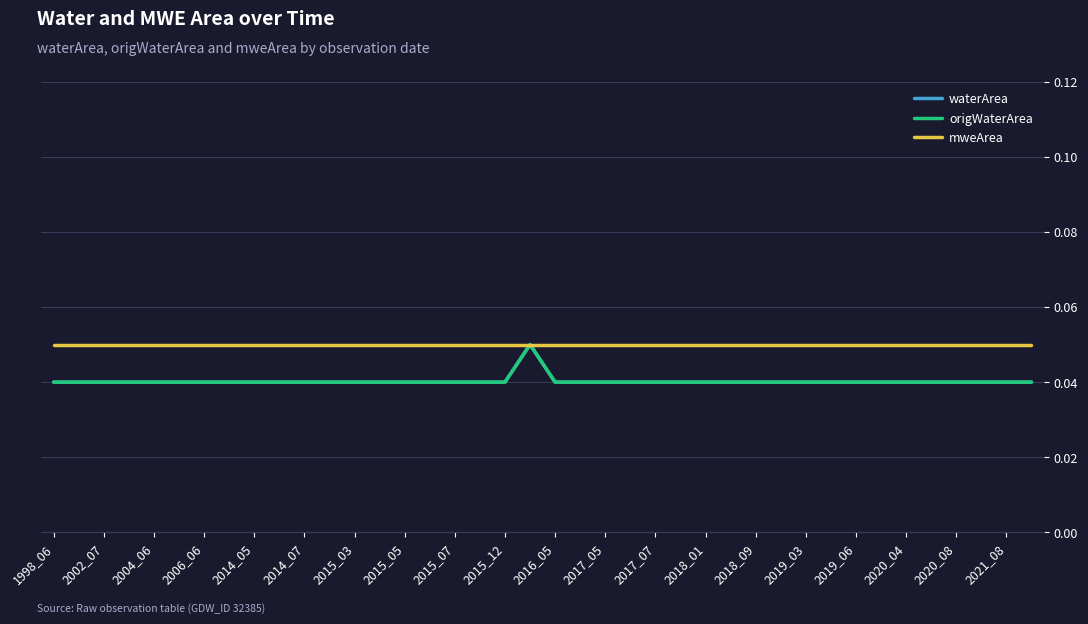

Reading left to right, what are all the values shown in this chart?

waterArea: 0.0	0.0	0.0	0.0	0.0	0.0	0.0	0.0	0.0	0.0	0.0	0.0	0.0	0.0	0.0	0.0	0.0	0.0	0.0	0.1	0.0	0.0	0.0	0.0	0.0	0.0	0.0	0.0	0.0	0.0	0.0	0.0	0.0	0.0	0.0	0.0	0.0	0.0	0.0	0.0
origWaterArea: 0.0	0.0	0.0	0.0	0.0	0.0	0.0	0.0	0.0	0.0	0.0	0.0	0.0	0.0	0.0	0.0	0.0	0.0	0.0	0.1	0.0	0.0	0.0	0.0	0.0	0.0	0.0	0.0	0.0	0.0	0.0	0.0	0.0	0.0	0.0	0.0	0.0	0.0	0.0	0.0
mweArea: 0.1	0.1	0.1	0.1	0.1	0.1	0.1	0.1	0.1	0.1	0.1	0.1	0.1	0.1	0.1	0.1	0.1	0.1	0.1	0.1	0.1	0.1	0.1	0.1	0.1	0.1	0.1	0.1	0.1	0.1	0.1	0.1	0.1	0.1	0.1	0.1	0.1	0.1	0.1	0.1